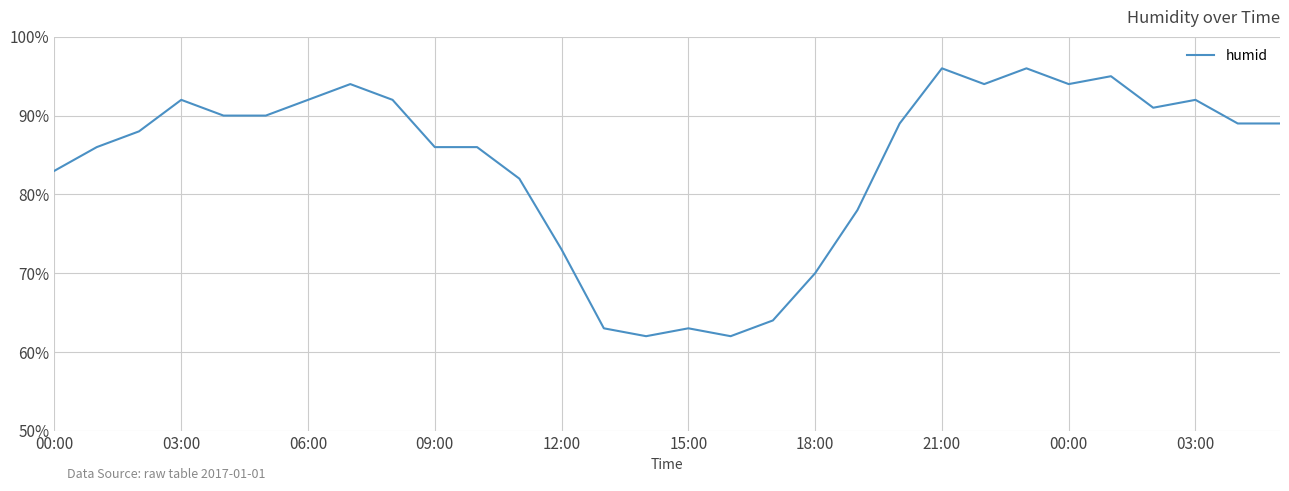

What is the greatest value displayed?

96